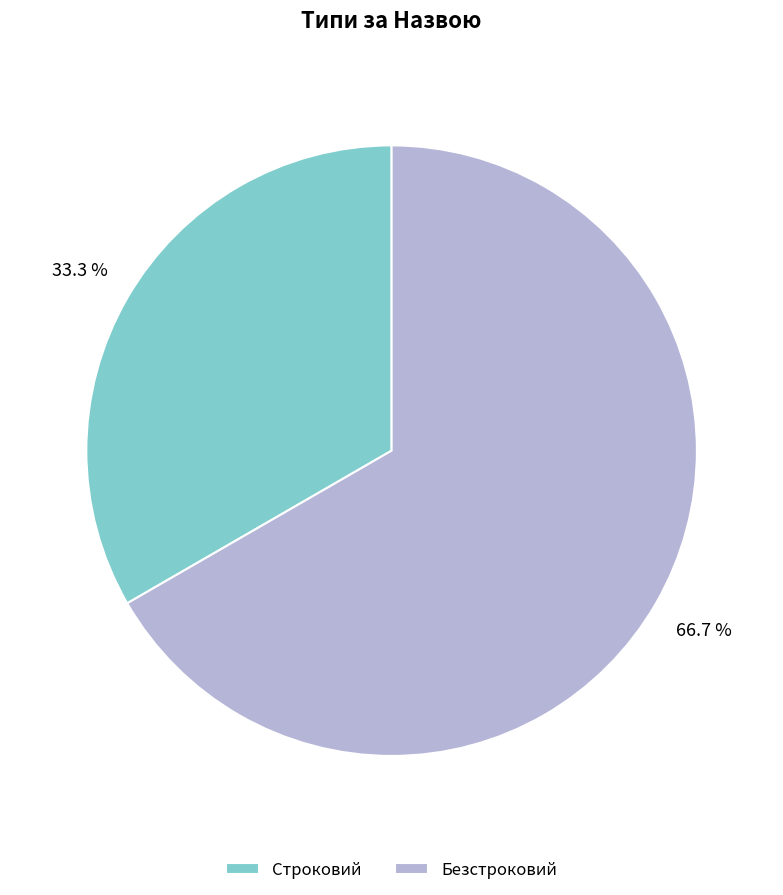

To the nearest percent, what is the combined percentage of Безстроковий and Строковий?

100%